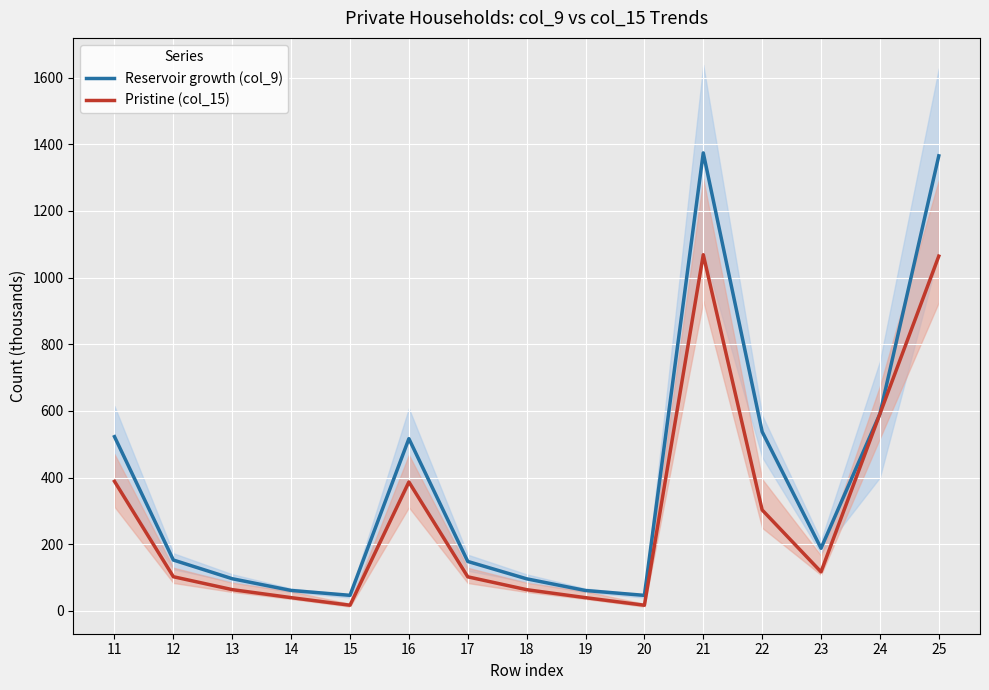

True or false: Reservoir growth (col_9) and Pristine (col_15) cross at least once.

False